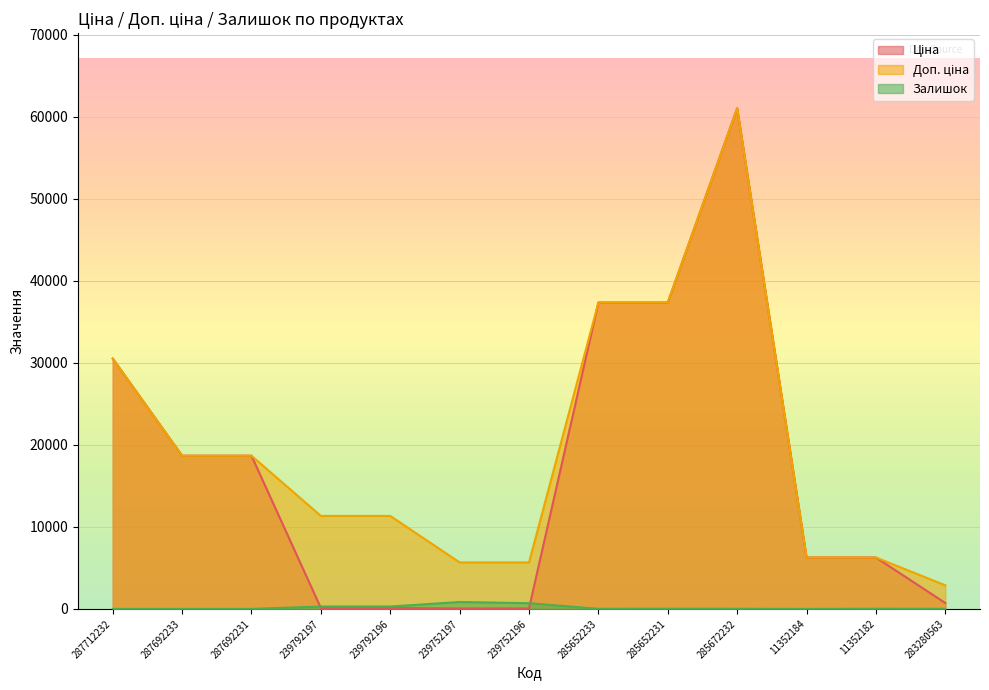

What position from the left is 11352182?

12